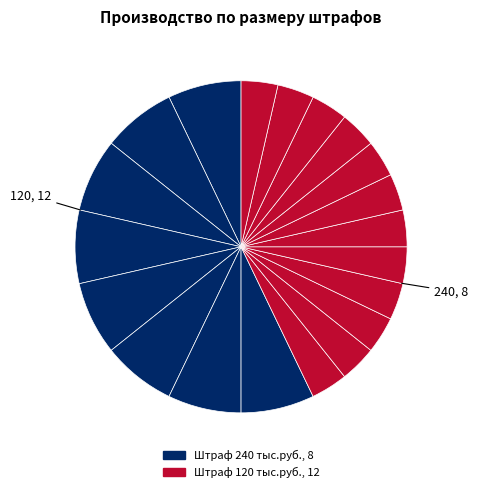

How many segments does this pie chart have?

20